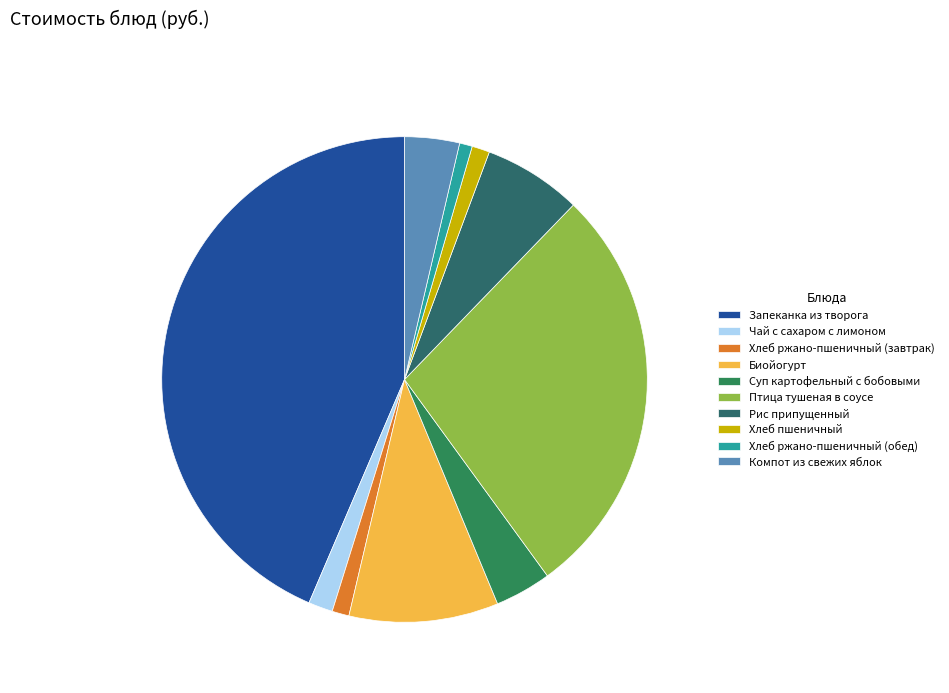

Is it true that Биойогурт is 10% of the pie?

True